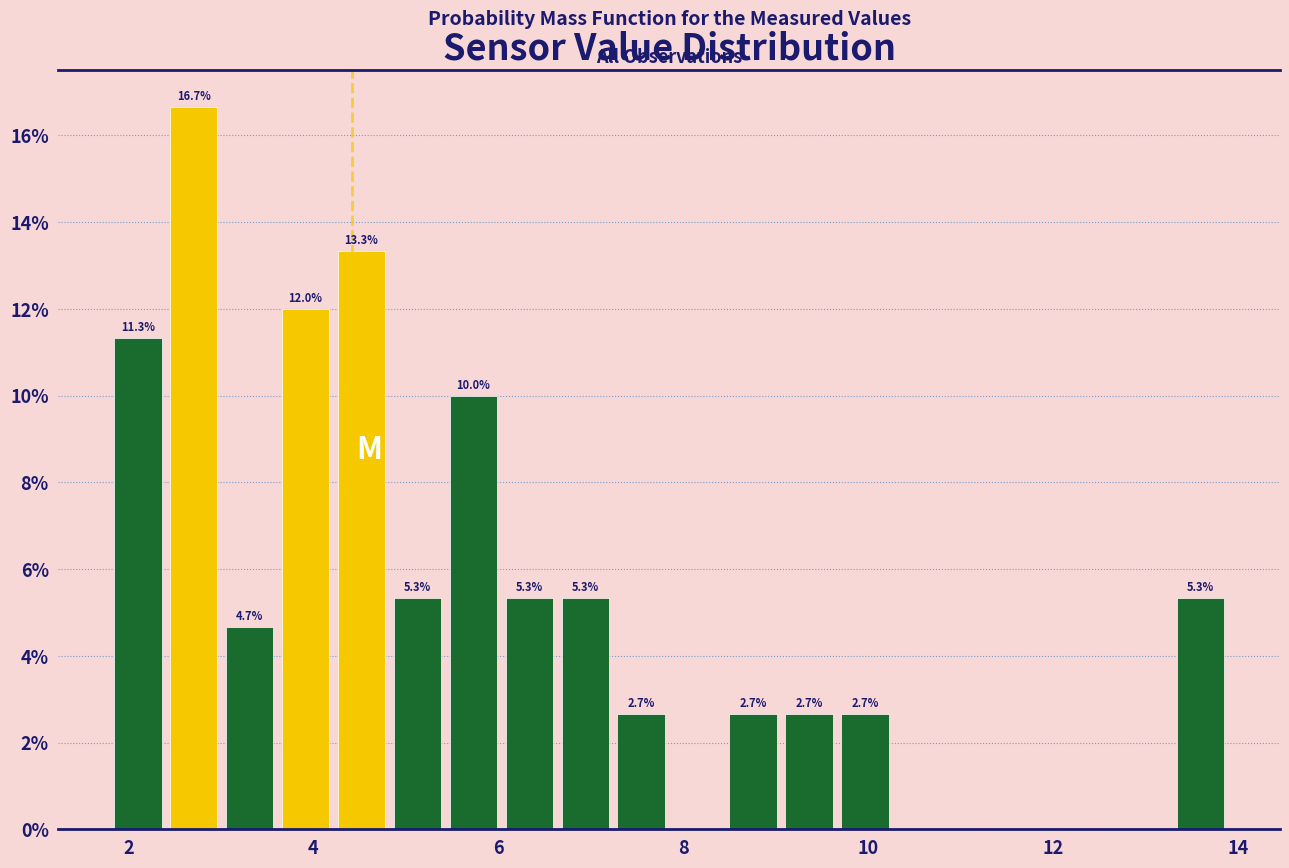

Around what value on the x-axis is the tallest bar? Give the approximate position of its centre, as read against the axis.

2.8